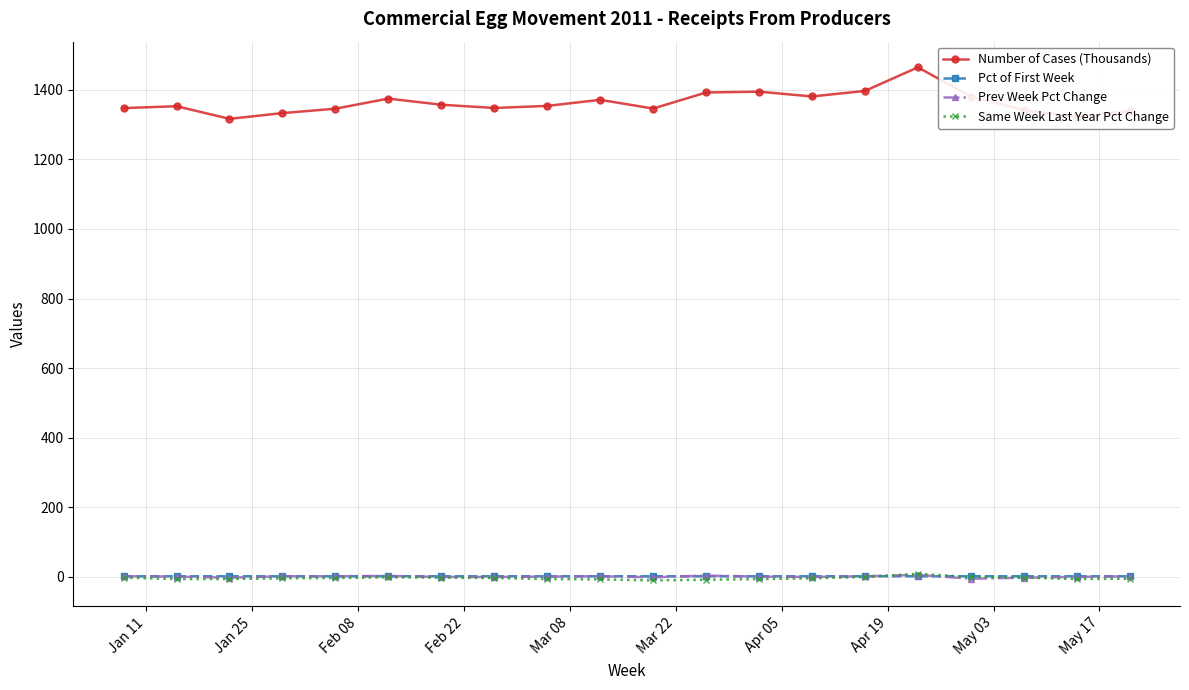

What is the value of the Number of Cases (Thousands) point at the 2nd from the left?

1353.1